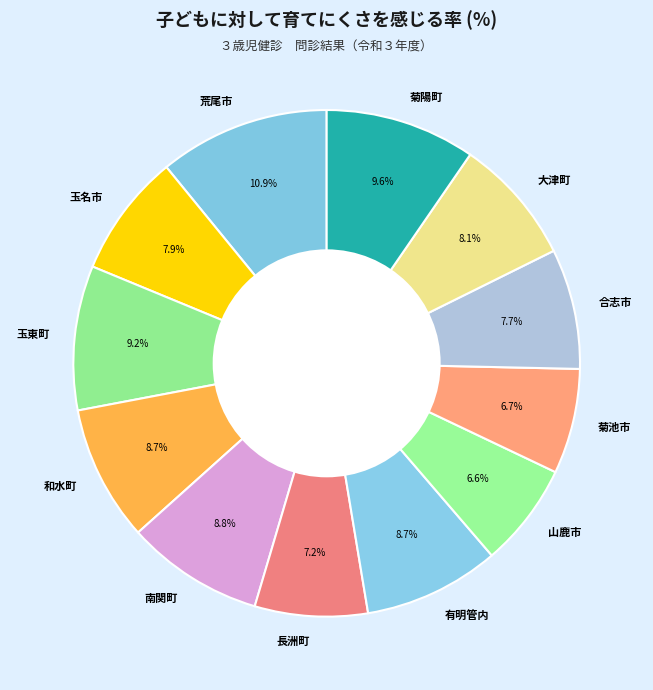

Is the sum of 菊陽町 and 玉東町 greater than half?

No